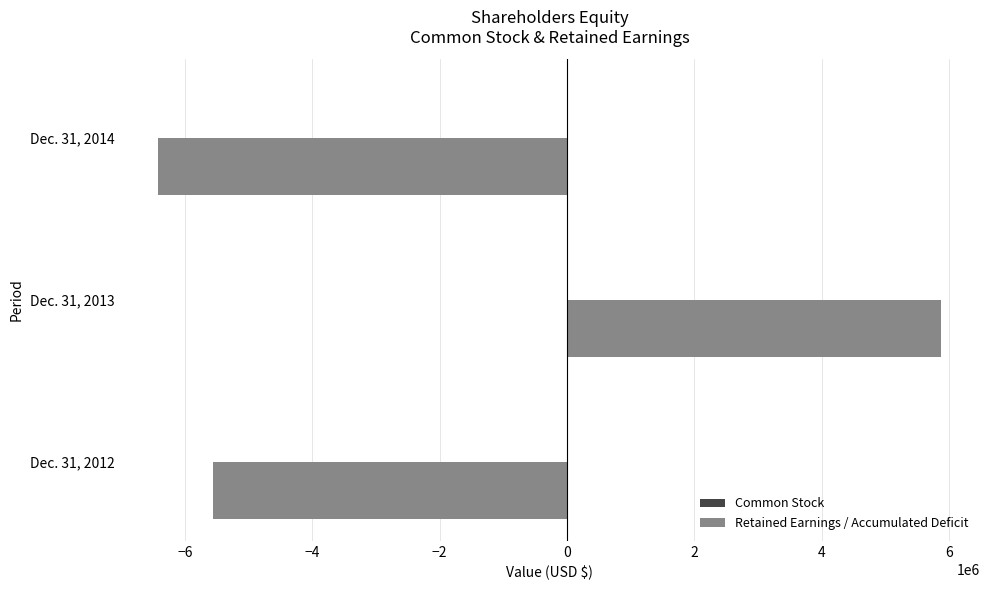

At which category is the sum across all series the highest?

Dec. 31, 2013